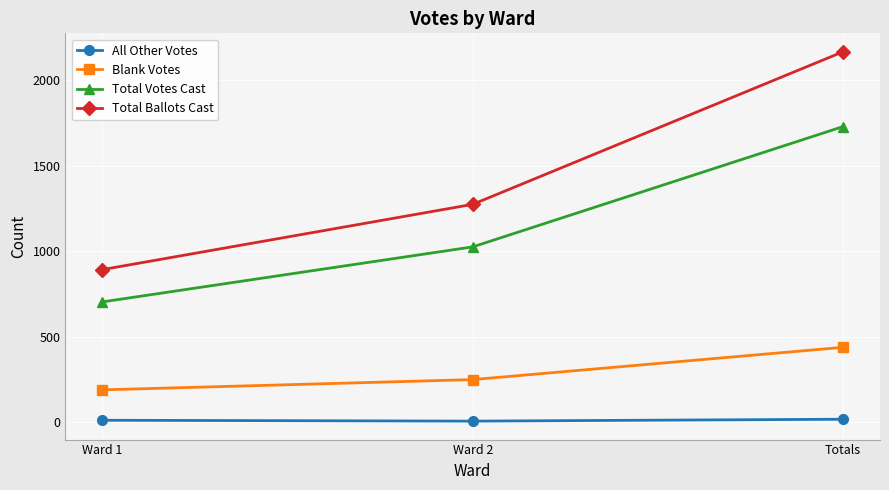

What is the approximate value of All Other Votes at Ward 2?

6